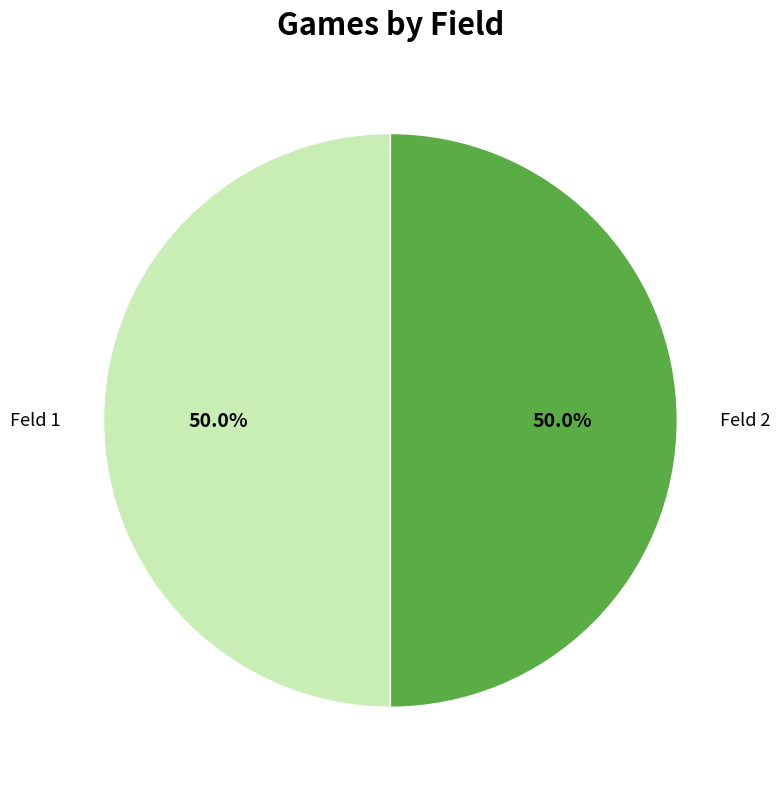

Approximately how many times larger is the value at Feld 1 compared to Feld 2?

1.0